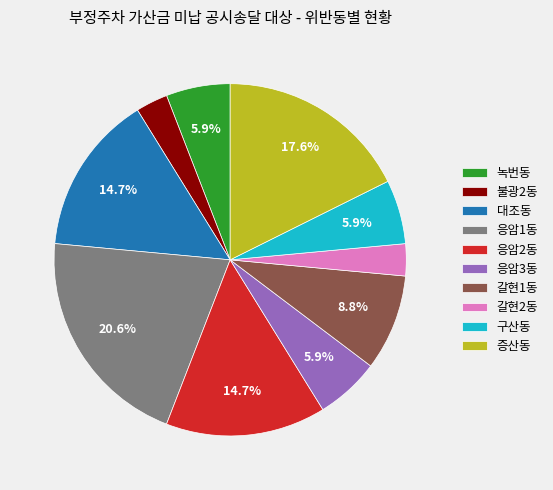

Between 응암1동 and 응암2동, which is larger?

응암1동